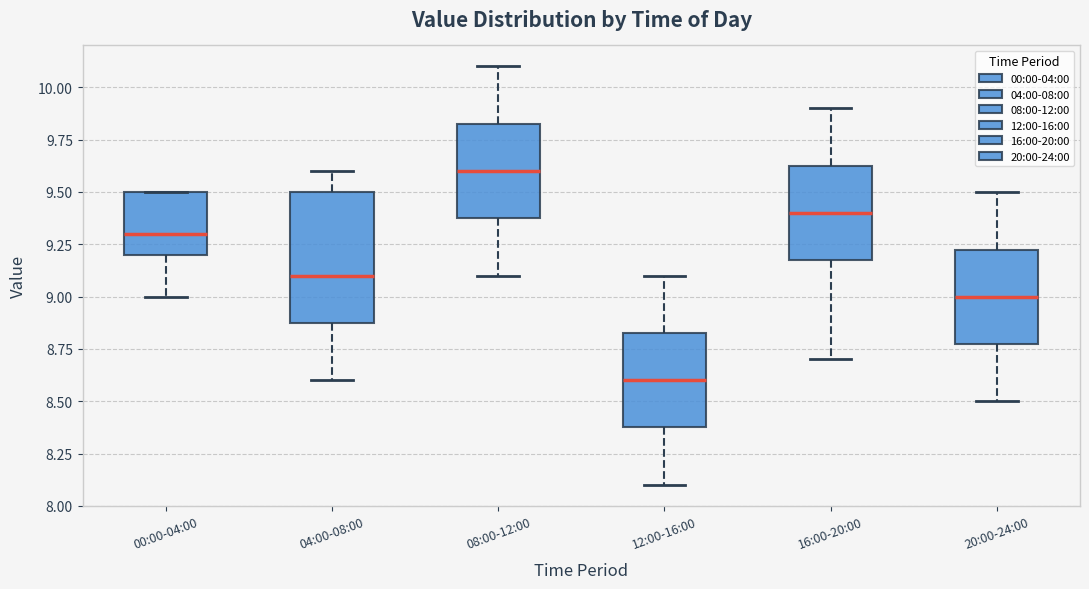

Reading left to right, read every box against the y-axis: the position of its median line, the range the box covers, and the ends of its whiskers. The values are not printed on the chart, so give them approximately, as read against the axis.

00:00-04:00: median 9.30, box 9.20 to 9.50, whiskers 9.00 to 9.50
04:00-08:00: median 9.10, box 8.90 to 9.50, whiskers 8.60 to 9.60
08:00-12:00: median 9.60, box 9.40 to 9.85, whiskers 9.10 to 10.10
12:00-16:00: median 8.60, box 8.40 to 8.85, whiskers 8.10 to 9.10
16:00-20:00: median 9.40, box 9.20 to 9.65, whiskers 8.70 to 9.90
20:00-24:00: median 9.00, box 8.80 to 9.25, whiskers 8.50 to 9.50